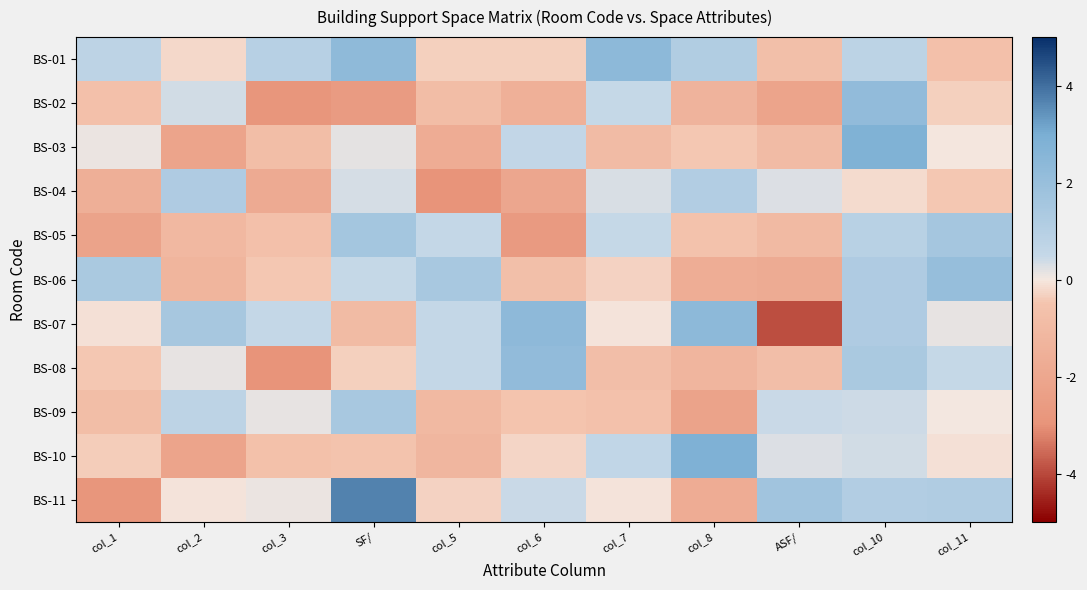

Reading left to right, list all the values displayed in this chart.

BS-01: col_1=0.7	col_2=-0.2	col_3=1.0	SF/=2.3	col_5=-0.4	col_6=-0.4	col_7=2.4	col_8=1.2	ASF/=-0.7	col_10=0.8	col_11=-0.7
BS-02: col_1=-0.7	col_2=0.4	col_3=-2.9	SF/=-2.6	col_5=-0.8	col_6=-1.5	col_7=0.5	col_8=-1.4	ASF/=-2.1	col_10=2.2	col_11=-0.3
BS-03: col_1=0.1	col_2=-2.1	col_3=-0.8	SF/=0.2	col_5=-1.7	col_6=0.6	col_7=-0.9	col_8=-0.4	ASF/=-0.9	col_10=2.8	col_11=-0.0
BS-04: col_1=-1.6	col_2=1.2	col_3=-1.8	SF/=0.3	col_5=-2.9	col_6=-2.0	col_7=0.3	col_8=1.1	ASF/=0.3	col_10=-0.2	col_11=-0.5
BS-05: col_1=-2.2	col_2=-1.1	col_3=-0.7	SF/=1.6	col_5=0.5	col_6=-2.6	col_7=0.5	col_8=-0.6	ASF/=-1.0	col_10=0.9	col_11=1.5
BS-06: col_1=1.4	col_2=-1.3	col_3=-0.5	SF/=0.5	col_5=1.5	col_6=-0.7	col_7=-0.3	col_8=-1.7	ASF/=-1.8	col_10=1.2	col_11=2.0
BS-07: col_1=-0.1	col_2=1.5	col_3=0.5	SF/=-1.0	col_5=0.5	col_6=2.3	col_7=-0.1	col_8=2.3	ASF/=-3.9	col_10=1.2	col_11=0.1
BS-08: col_1=-0.4	col_2=0.1	col_3=-3.0	SF/=-0.3	col_5=0.5	col_6=2.2	col_7=-0.8	col_8=-1.2	ASF/=-0.8	col_10=1.4	col_11=0.5
BS-09: col_1=-0.8	col_2=0.8	col_3=0.1	SF/=1.5	col_5=-1.1	col_6=-0.5	col_7=-0.6	col_8=-2.2	ASF/=0.4	col_10=0.4	col_11=0.0
BS-10: col_1=-0.4	col_2=-2.1	col_3=-0.6	SF/=-0.5	col_5=-1.2	col_6=-0.2	col_7=0.6	col_8=2.8	ASF/=0.3	col_10=0.4	col_11=-0.1
BS-11: col_1=-2.9	col_2=-0.0	col_3=0.1	SF/=3.7	col_5=-0.3	col_6=0.5	col_7=-0.1	col_8=-1.8	ASF/=1.7	col_10=1.1	col_11=1.2